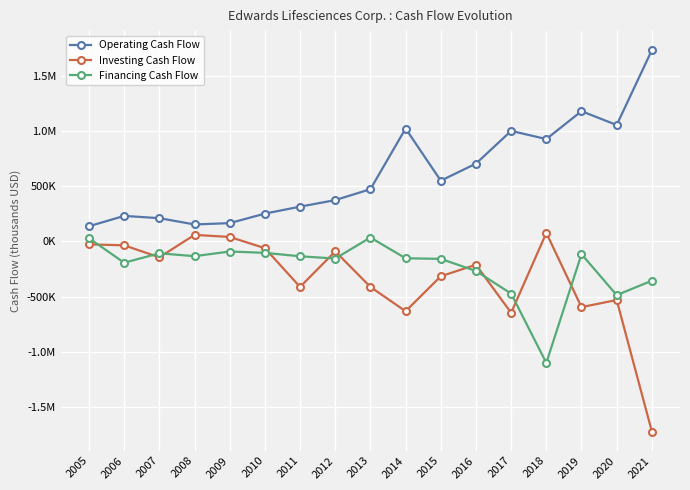

What is the average value of the Financing Cash Flow series?

-233629